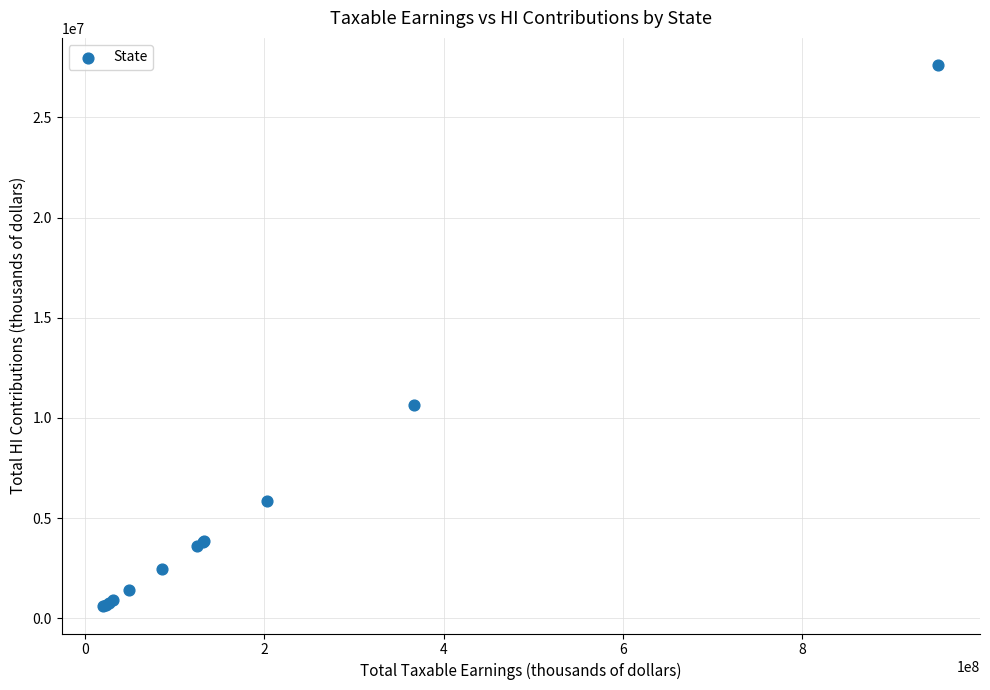

What Y value in the scatter plot is closest to 14102621?

10643682